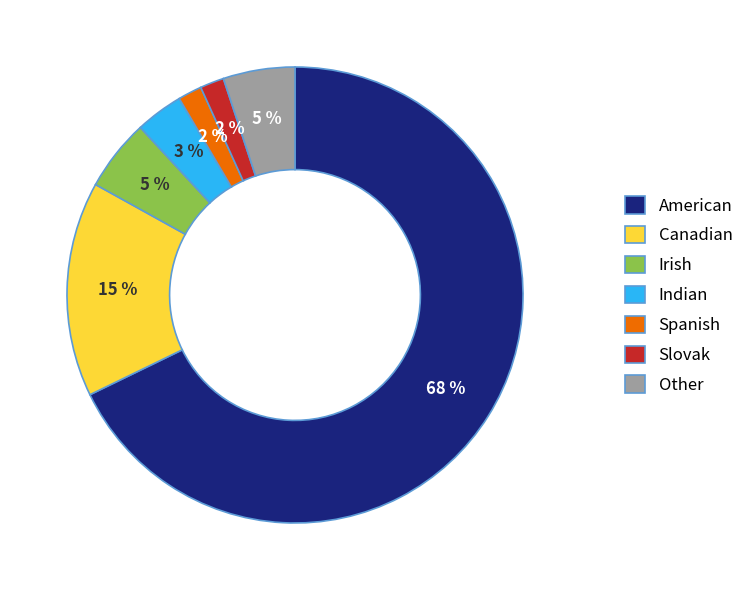

Which slice is the largest?

American